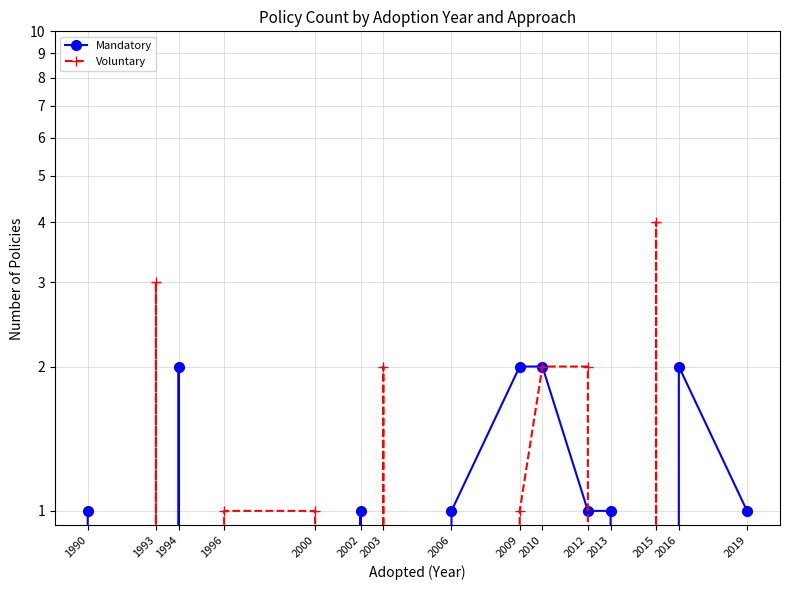

Is this an area chart (filled region under the line)?

No